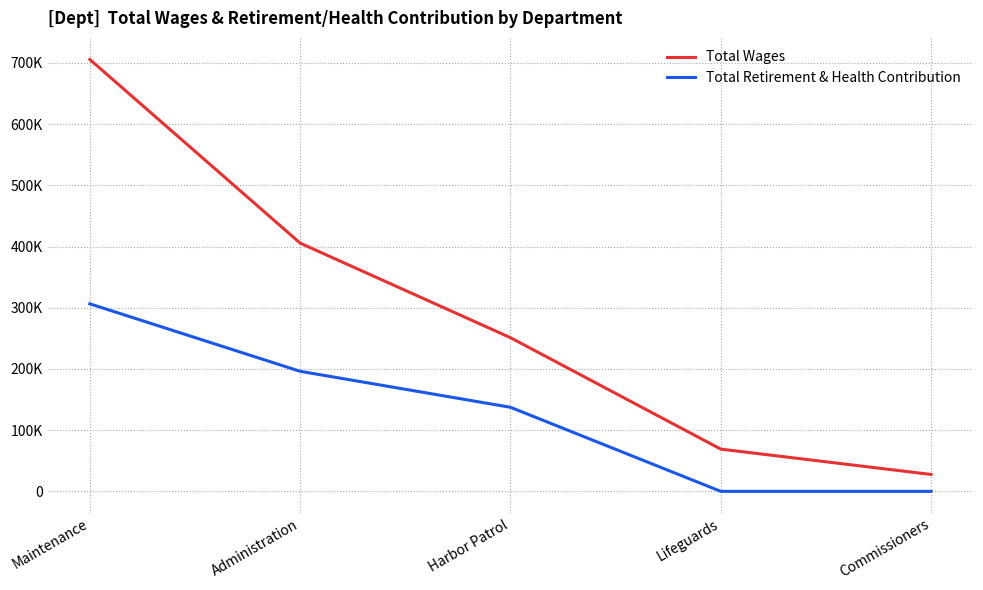

True or false: Total Wages and Total Retirement & Health Contribution intersect in this chart.

False